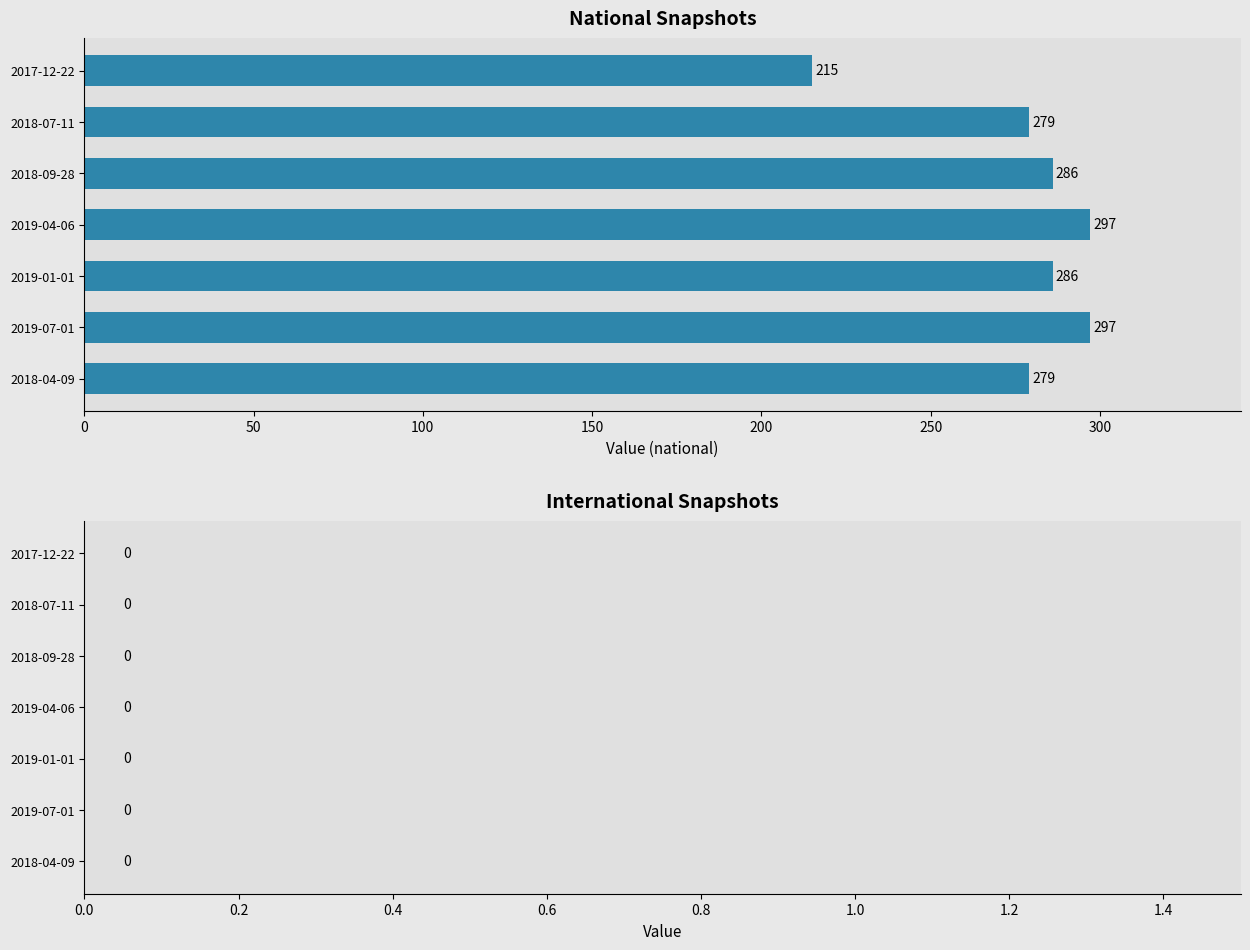

What is the difference between the maximum and minimum values?

82